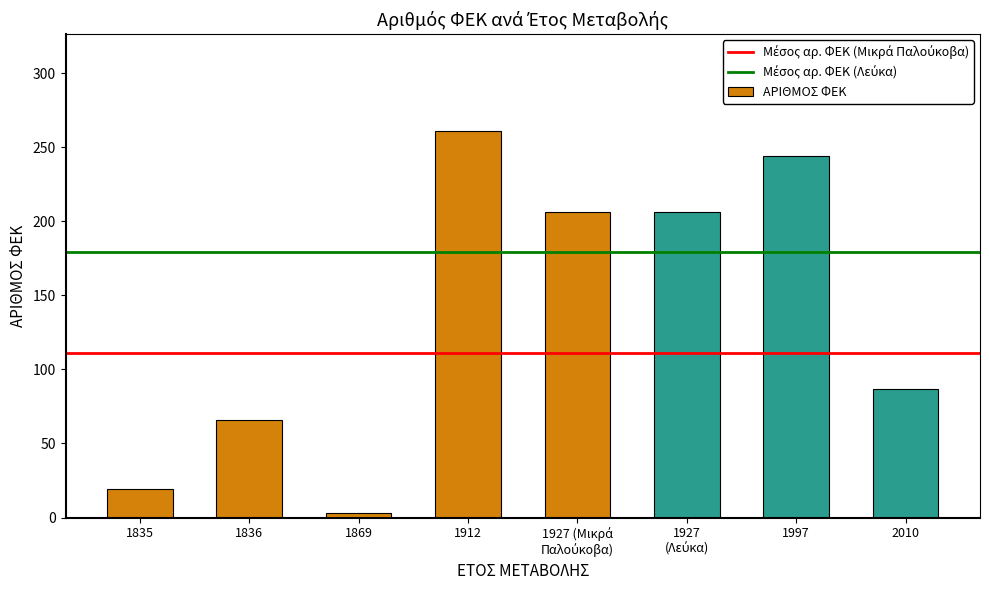

Which label corresponds to the largest value in the chart?

1912